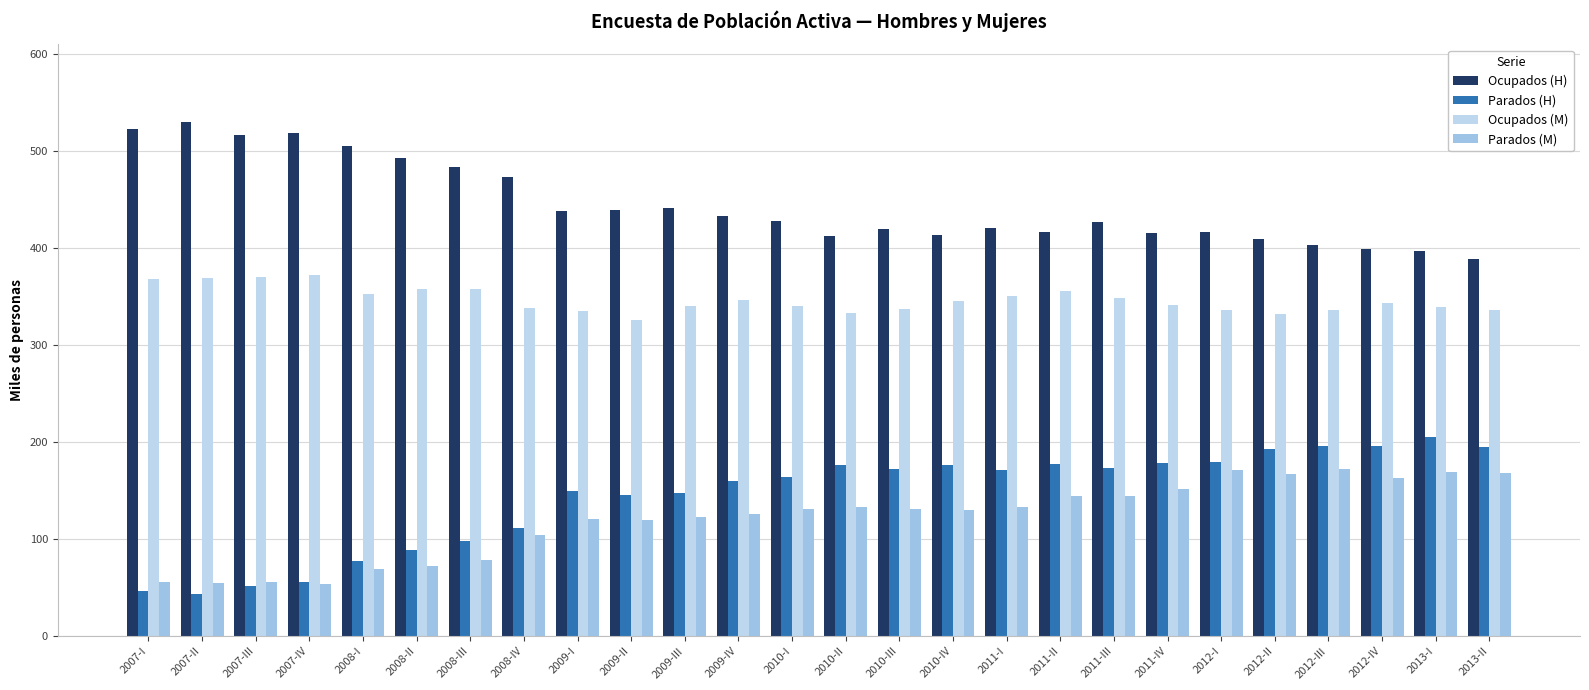

What is the spread (max minus min) of values at 2009-IV?

307.5